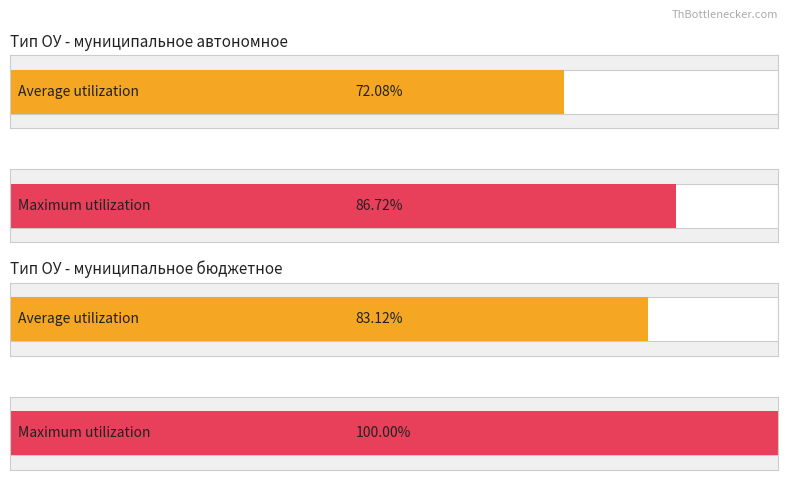

The chart shows a value of 72 at 41. True or false?

False